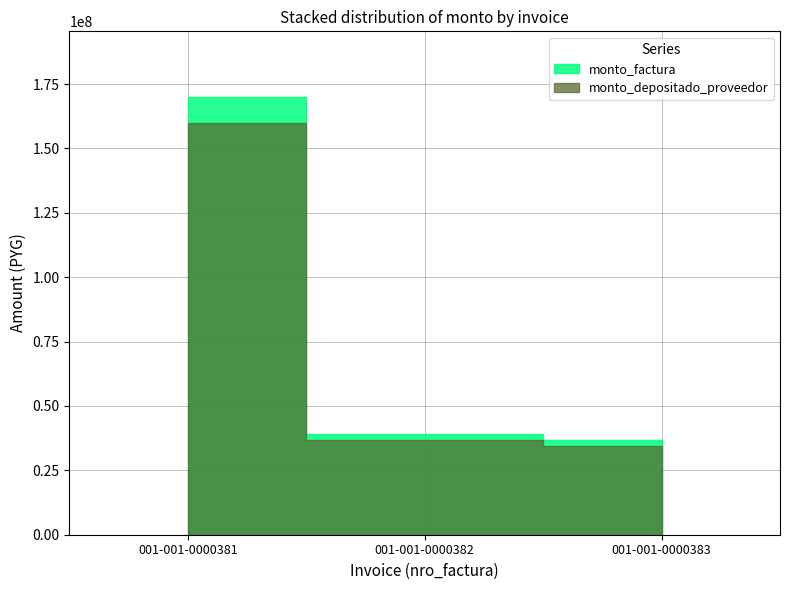

Which series has the widest spread of values?

monto_factura